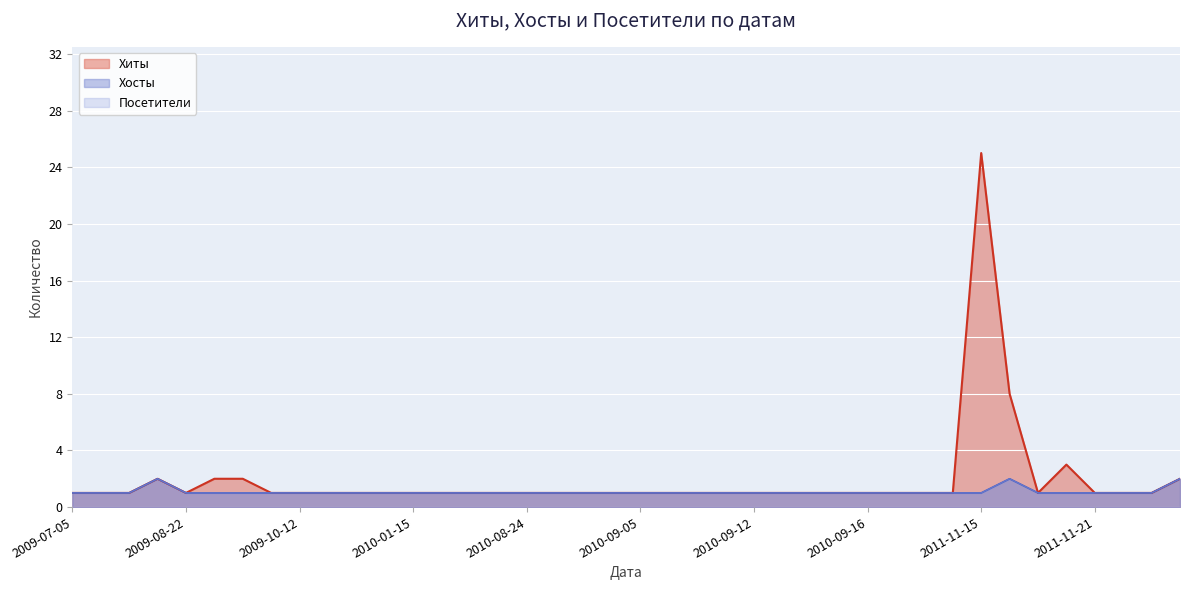

What is the average value of the Посетители series?

1